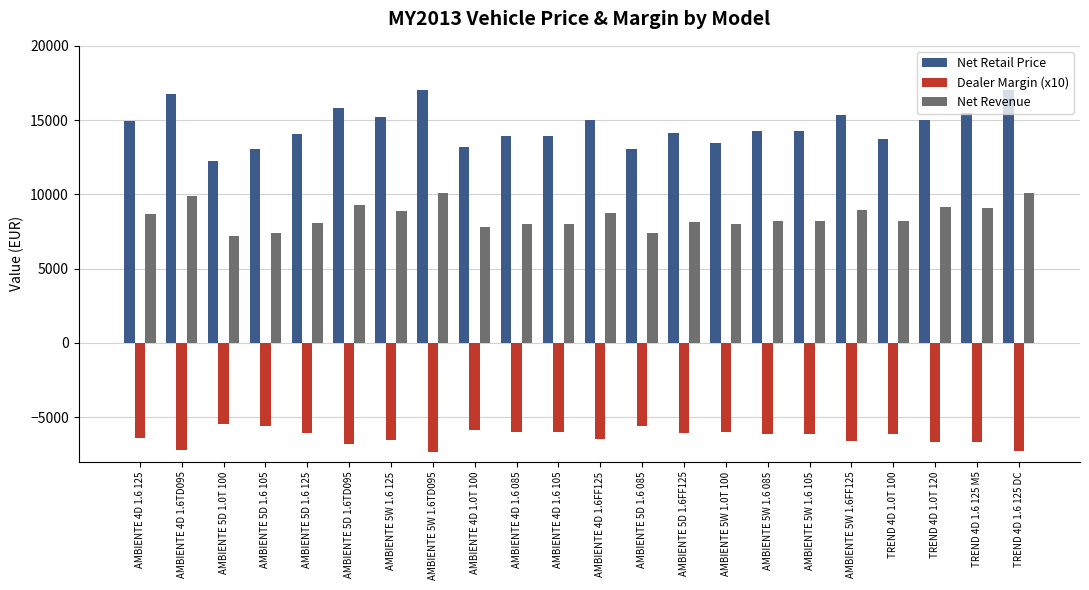

Which series has the largest total across all categories?

Net Retail Price